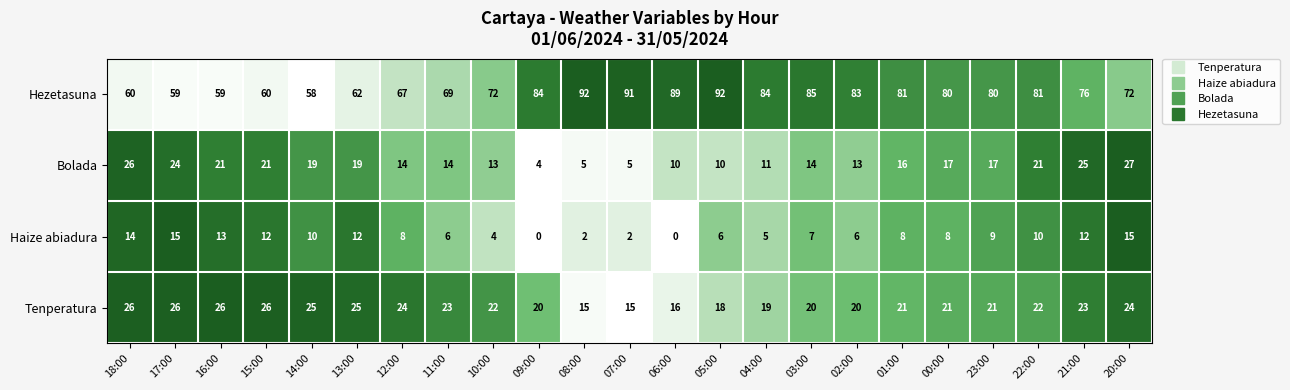

Which series has the largest total across all categories?

Hezetasuna